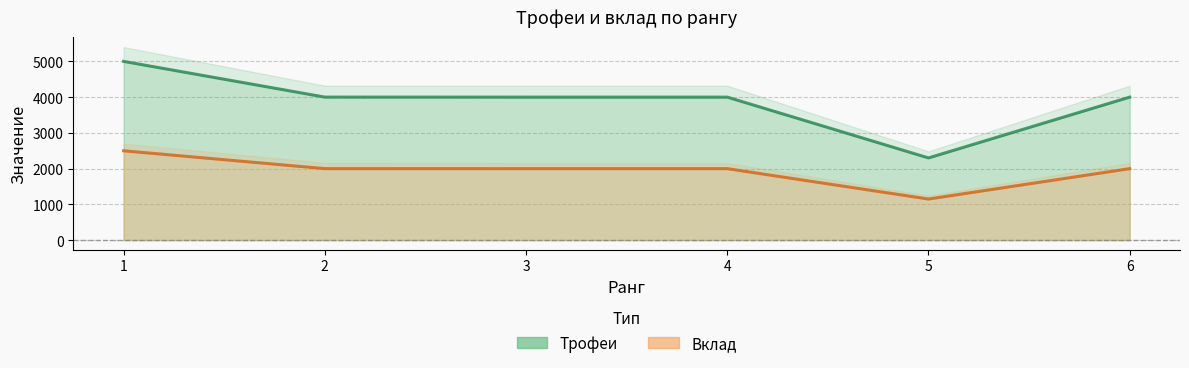

True or false: Вклад and Трофеи cross at least once.

False